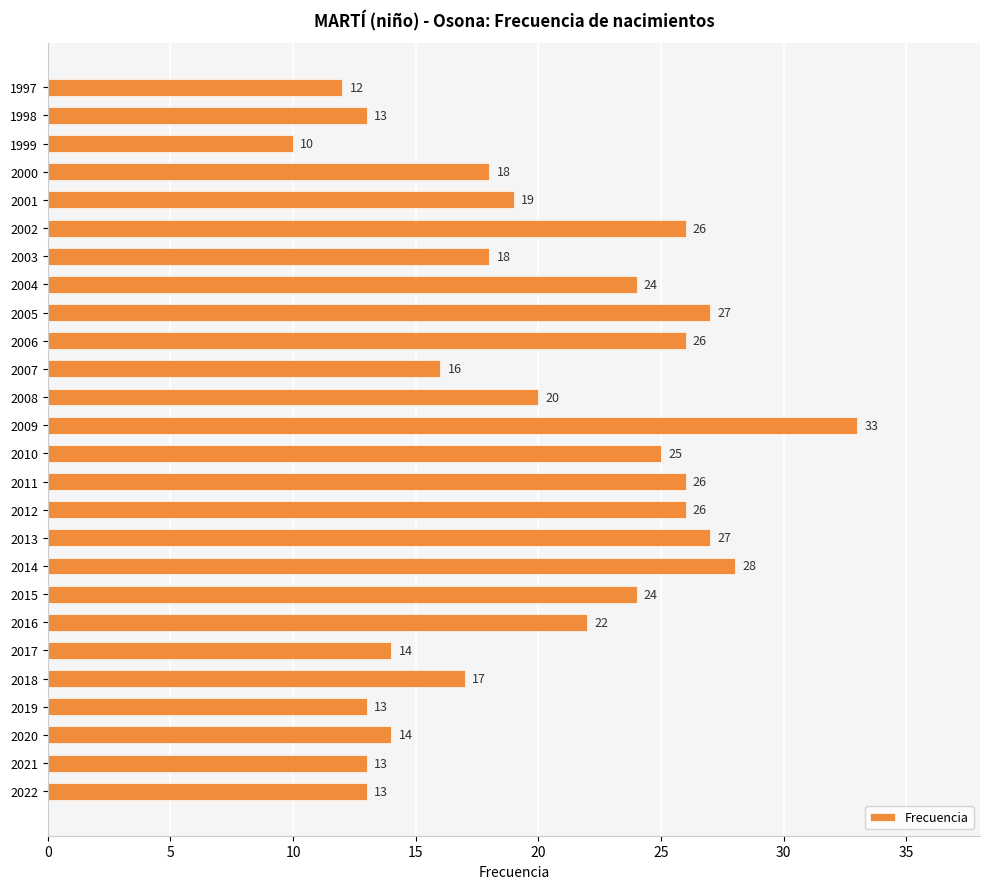

Which has a higher value, 2004 or 2007?

2004